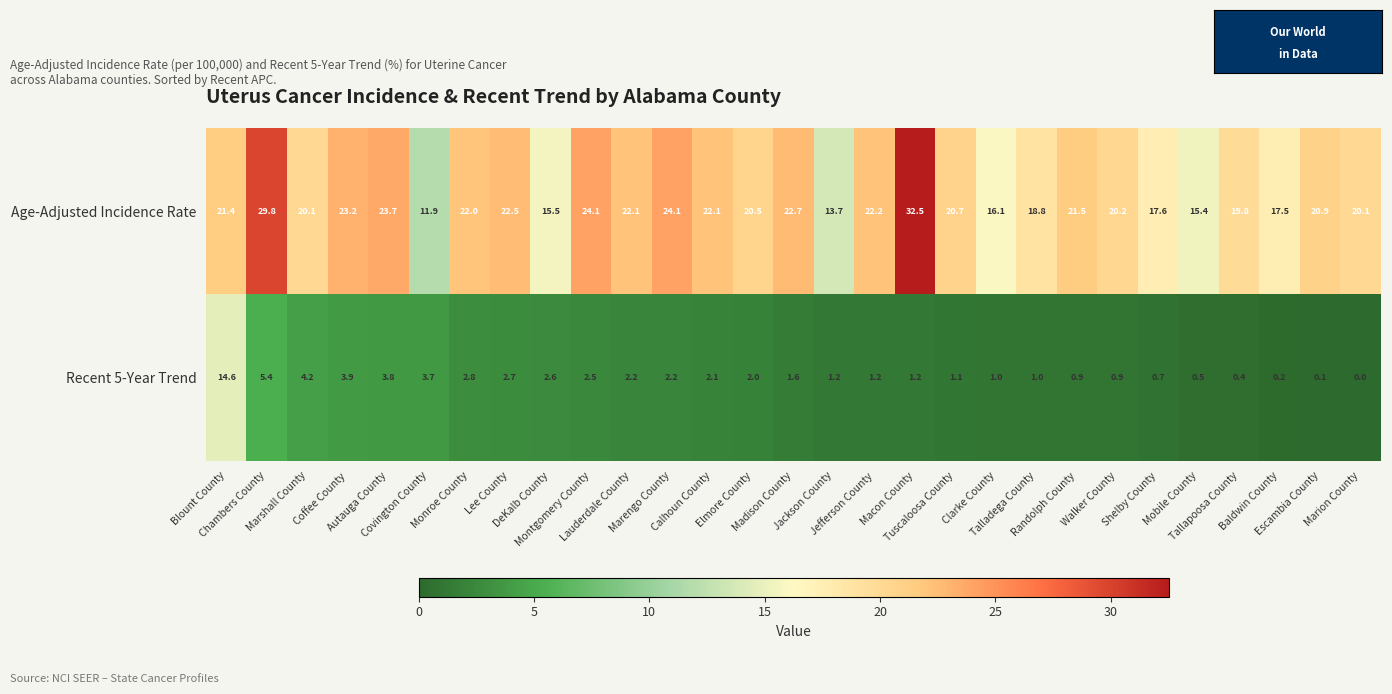

Between Calhoun County and Escambia County, which series saw the biggest shift?

Recent 5-Year Trend